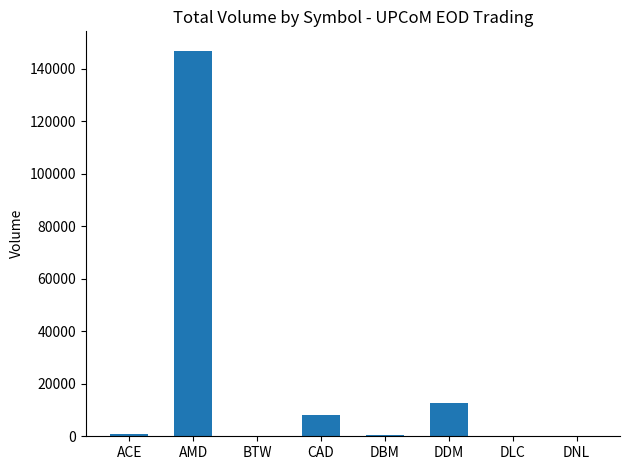

What is the sum of all values?

169500